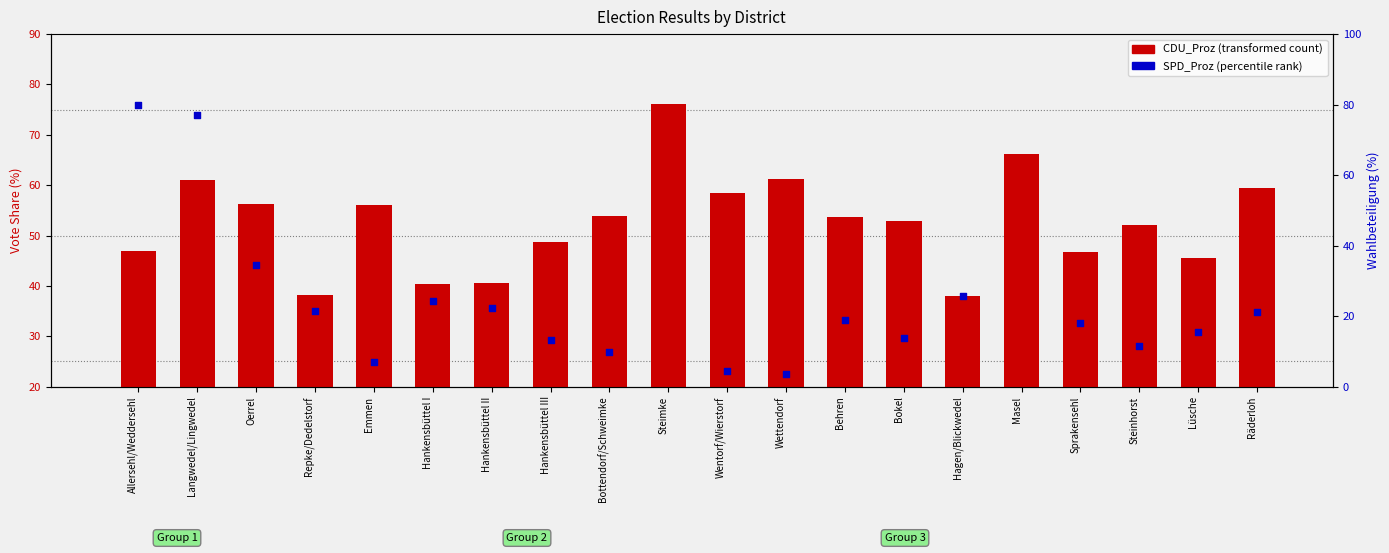

Which series contains the highest Y value?

CDU_Proz